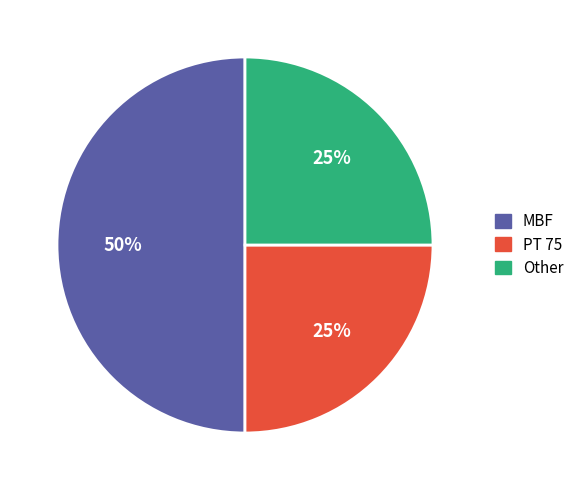

What percentage is the PT 75 slice, to the nearest percent?

25%